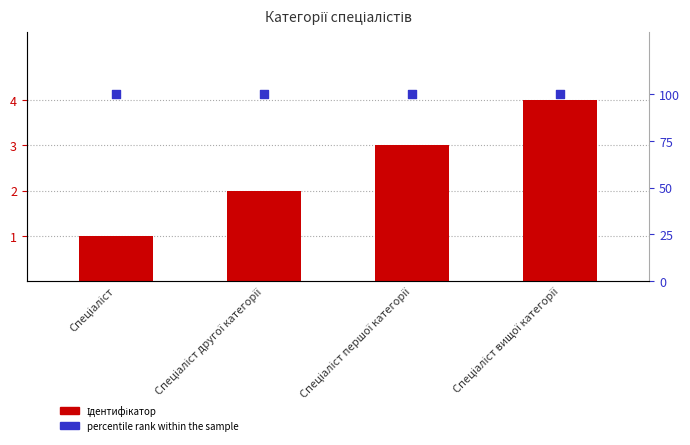

At how many categories does at least one series exceed 74?

4